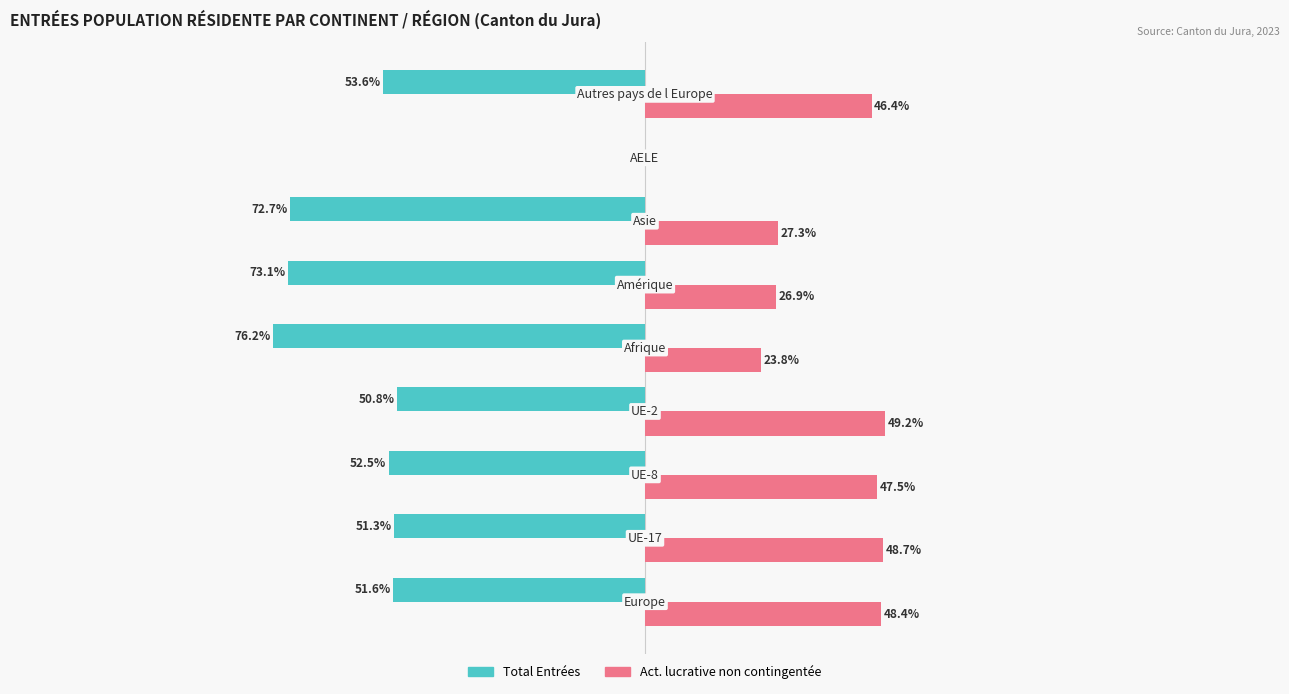

Which series has the largest total across all categories?

Act. lucrative non contingentée